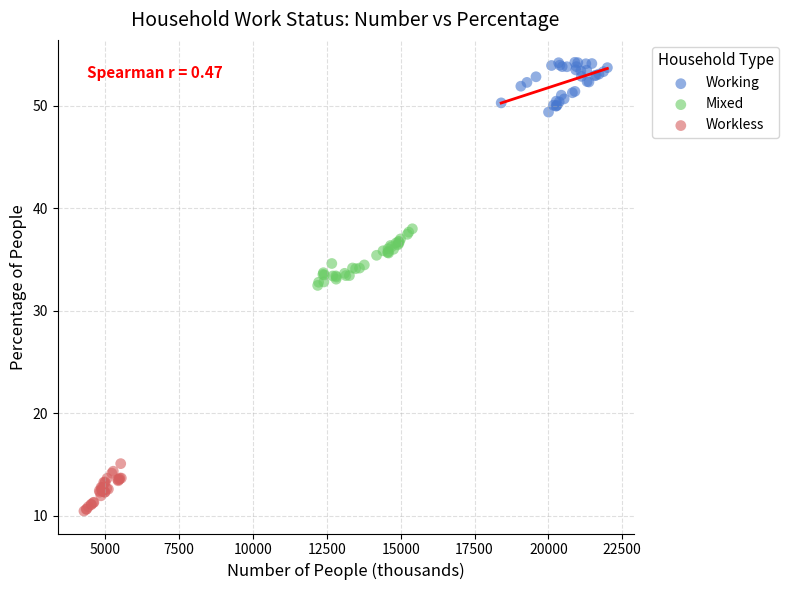

Which series reaches the minimum Y coordinate?

Workless